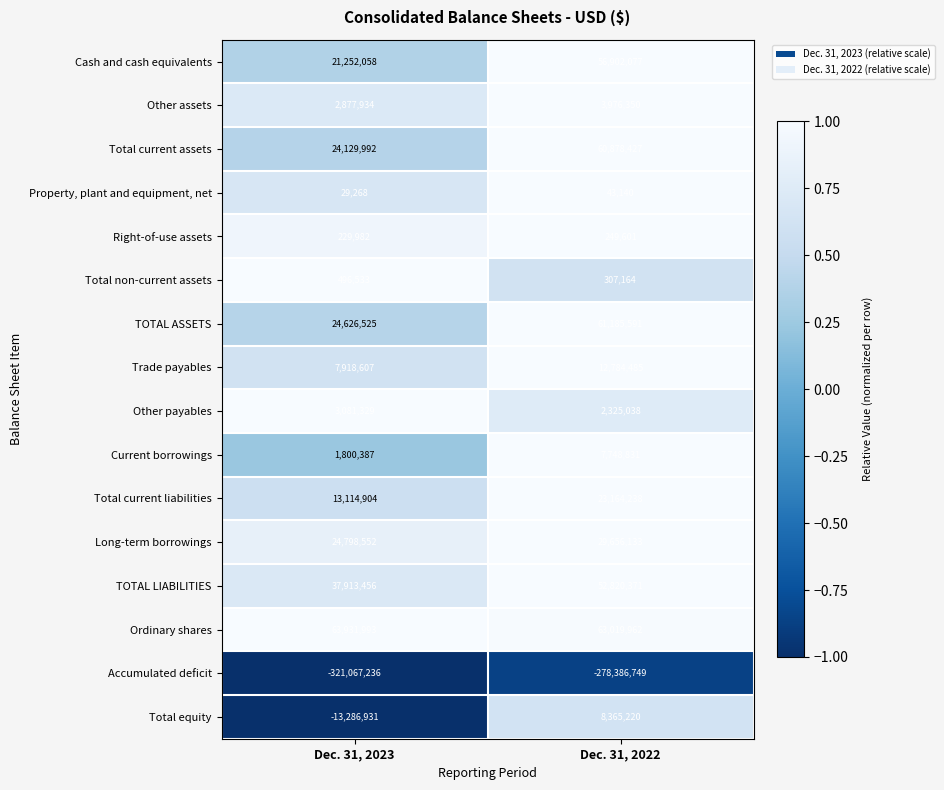

Rank the series by their maximum value, from lowest to highest.

Accumulated deficit, Property, plant and equipment, net, Right-of-use assets, Total non-current assets, Other payables, Other assets, Current borrowings, Total equity, Trade payables, Total current liabilities, Long-term borrowings, TOTAL LIABILITIES, Cash and cash equivalents, Total current assets, TOTAL ASSETS, Ordinary shares